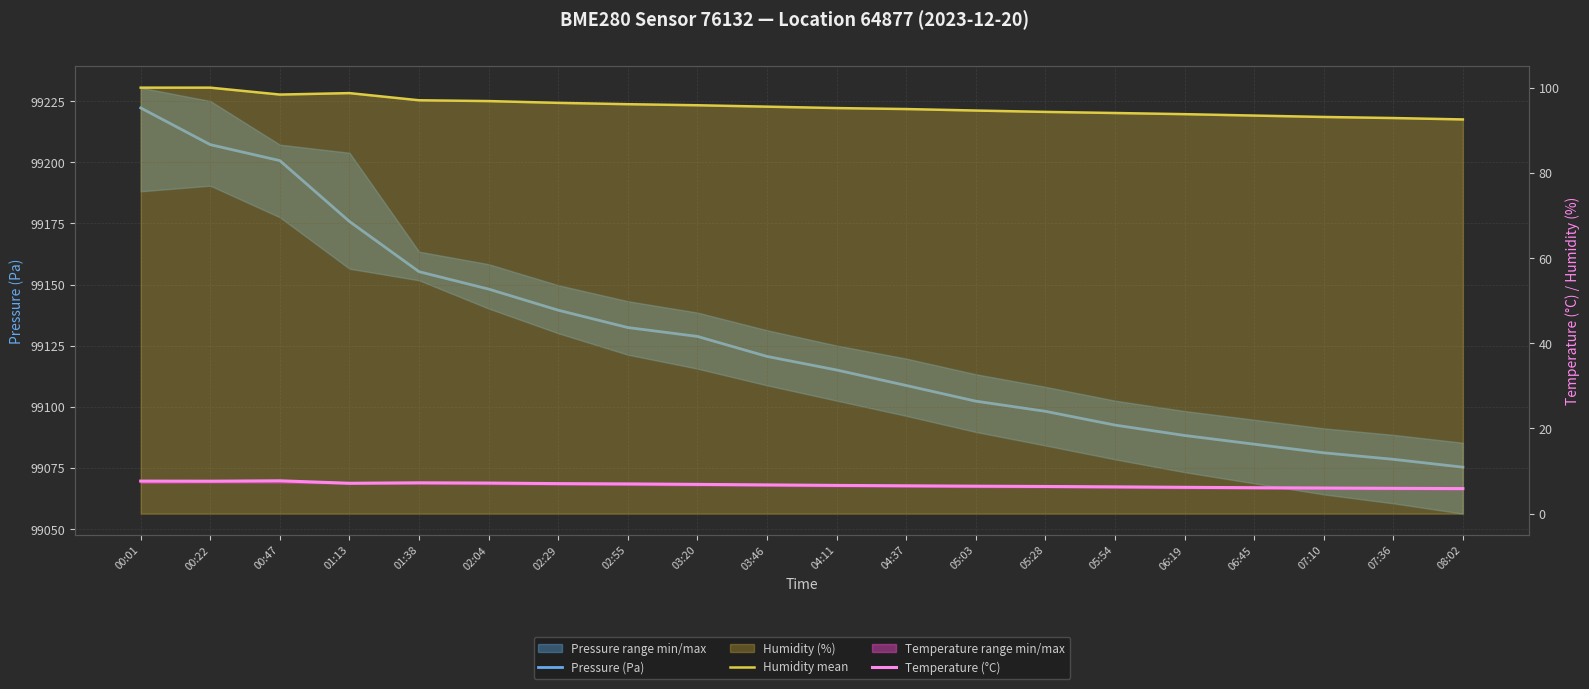

In Temperature (°C), how many points are lower than both neighbors (excluding endpoints)?

2